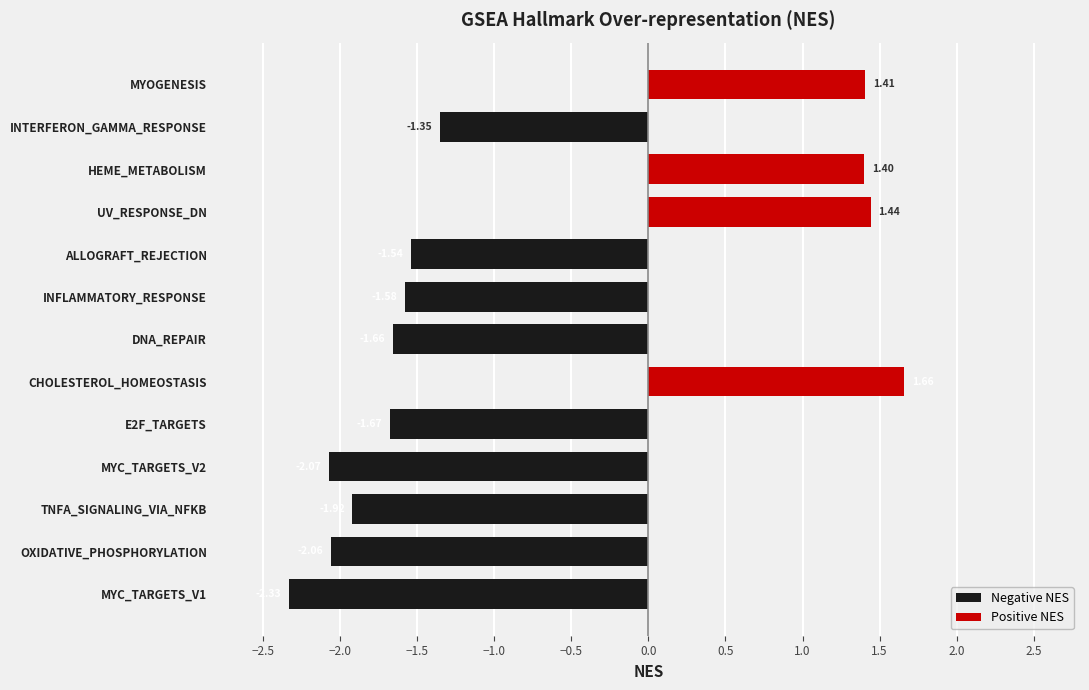

Does the chart contain stacked bars?

No